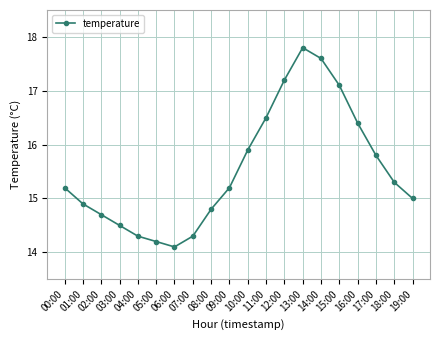

Reading left to right, what are all the values shown in this chart?

15.2	14.9	14.7	14.5	14.3	14.2	14.1	14.3	14.8	15.2	15.9	16.5	17.2	17.8	17.6	17.1	16.4	15.8	15.3	15.0